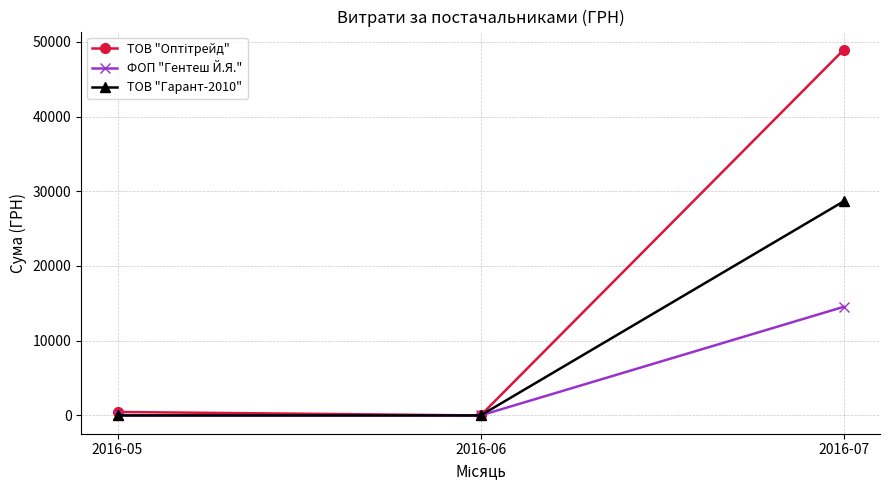

At which label does ТОВ "Гарант-2010" reach its peak?

2016-07